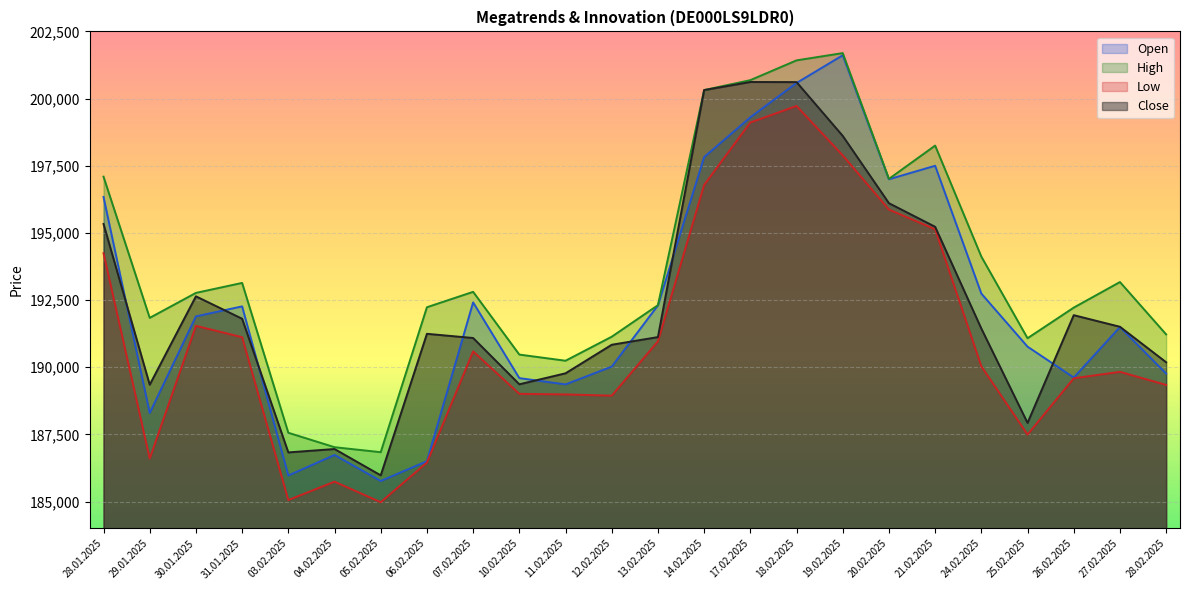

Reading left to right, list all the values displayed in this chart.

Open: 196338	188298	191894	192266	185972	186736	185767	186504	192414	189596	189362	190025	192303	197823	199304	200581	201612	196997	197500	192742	190767	189617	191497	189764
High: 197094	191838	192768	193139	187562	187025	186839	192234	192807	190472	190243	191137	192311	200317	200686	201422	201693	197011	198250	194118	191080	192220	193172	191223
Low: 194244	186602	191542	191119	185058	185742	184978	186453	190591	189011	188989	188943	190964	196786	199110	199724	197885	195869	195135	190034	187495	189589	189830	189343
Close: 195333	189350	192640	191806	186831	186957	185978	191245	191089	189366	189775	190838	191123	200316	200617	200613	198611	196106	195228	191440	187929	191939	191507	190186